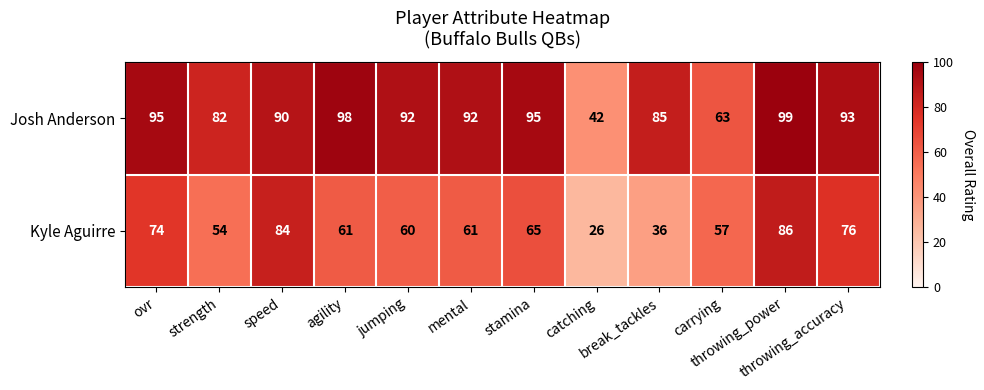

What is the minimum value for Kyle Aguirre?

26